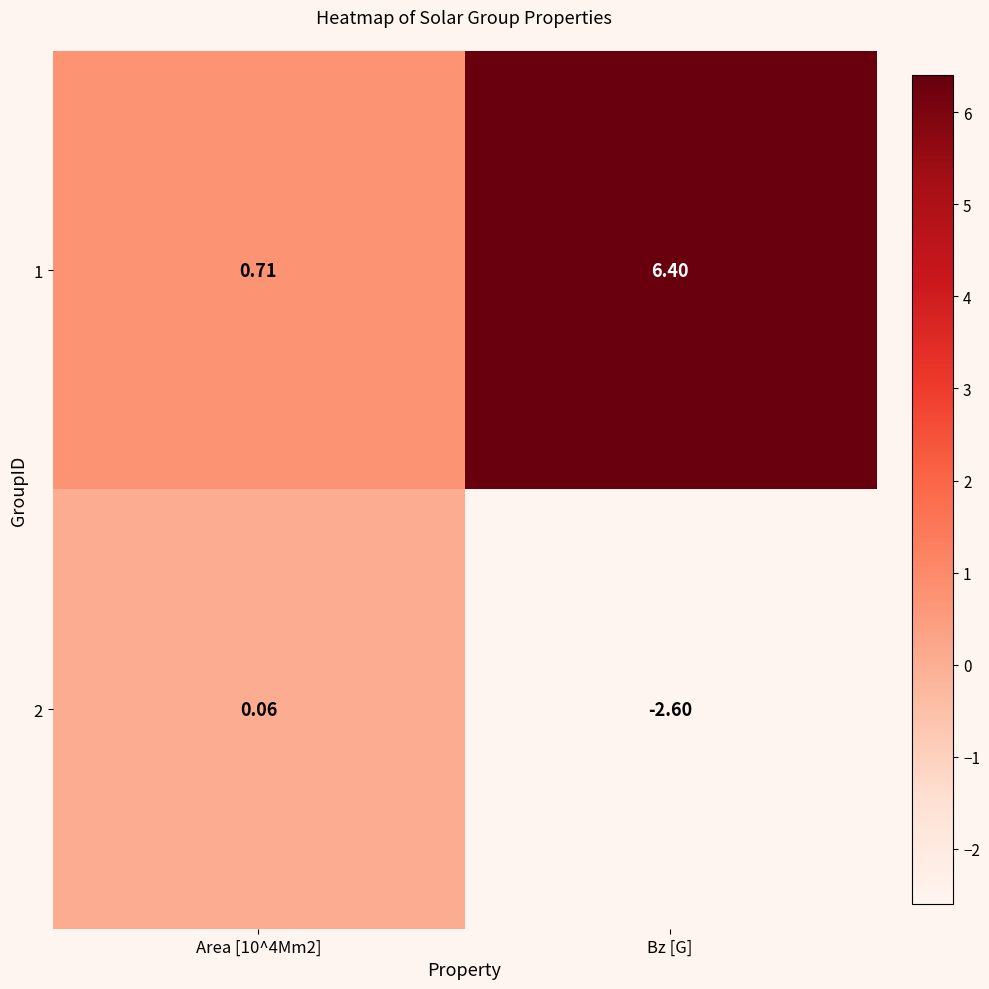

Which label corresponds to the largest value in the chart?

Bz [G]